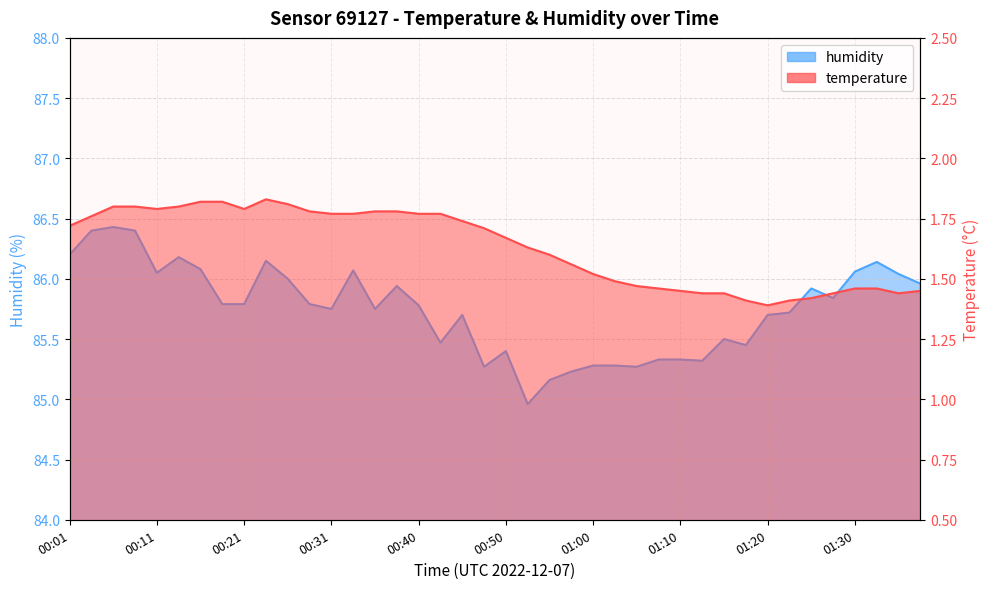

Does the chart have visible grid lines?

Yes